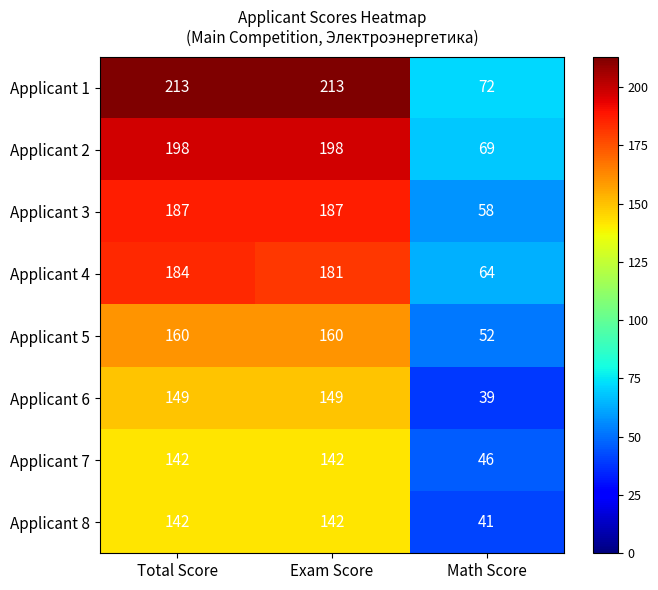

What is the smallest value displayed?

39